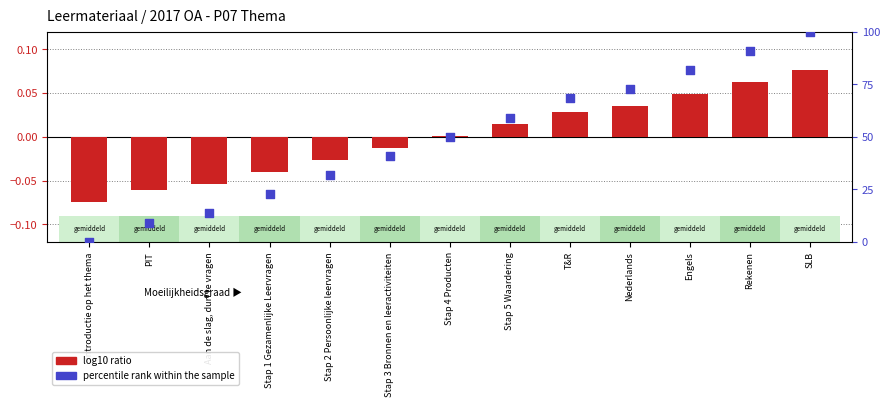

Which series has the largest total across all categories?

percentile rank within the sample